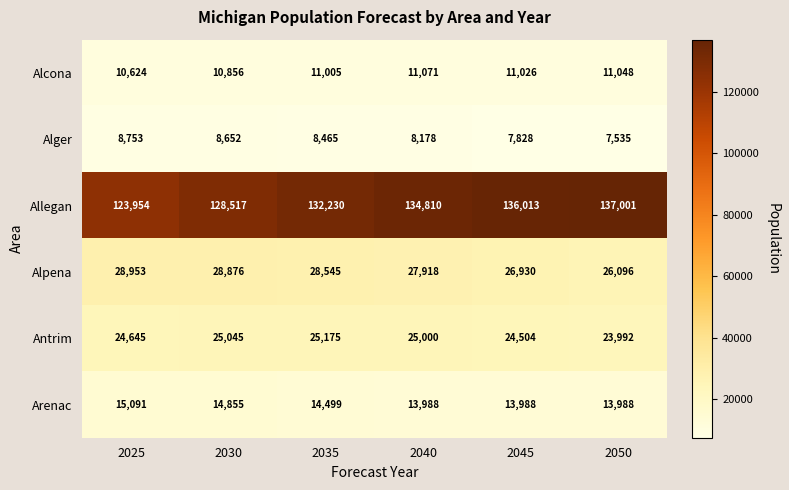

What is the total value across all series at 2030?

216801